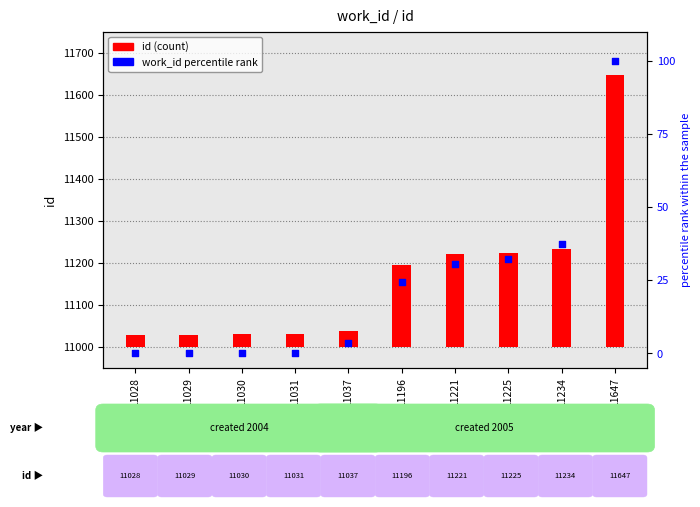

Between 11221 and 11196, which is larger?

11221